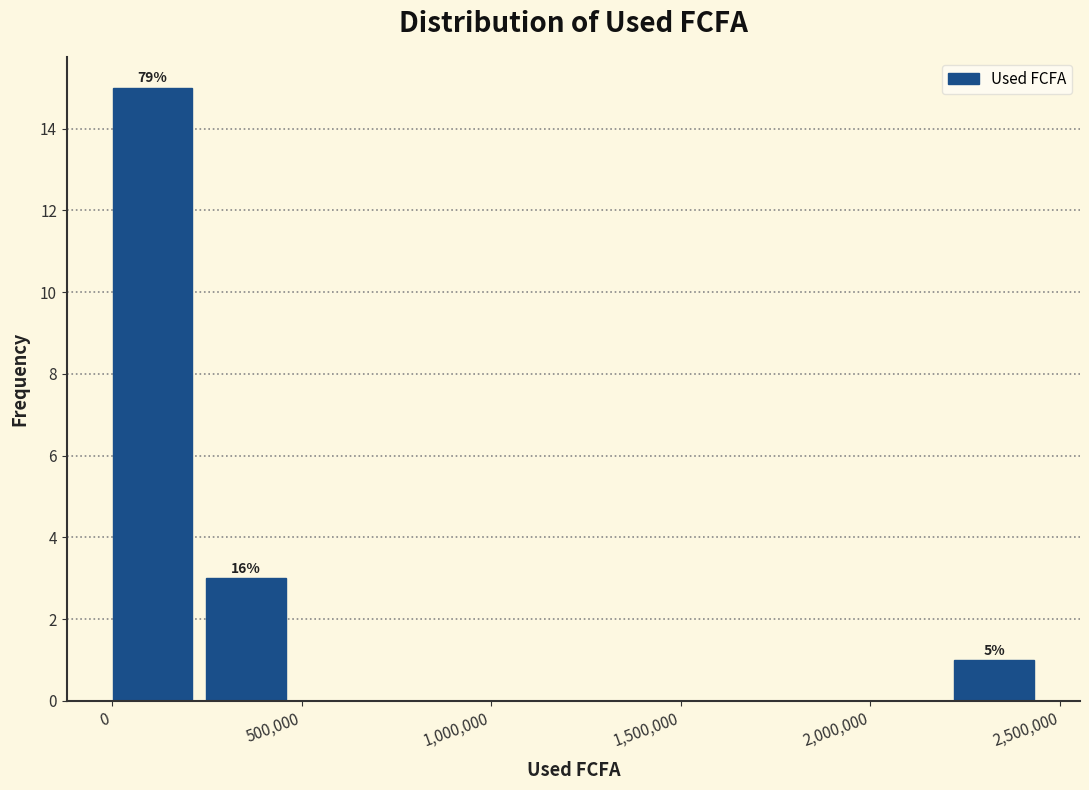

Which range on the x-axis has the tallest bar?

0 to 250000